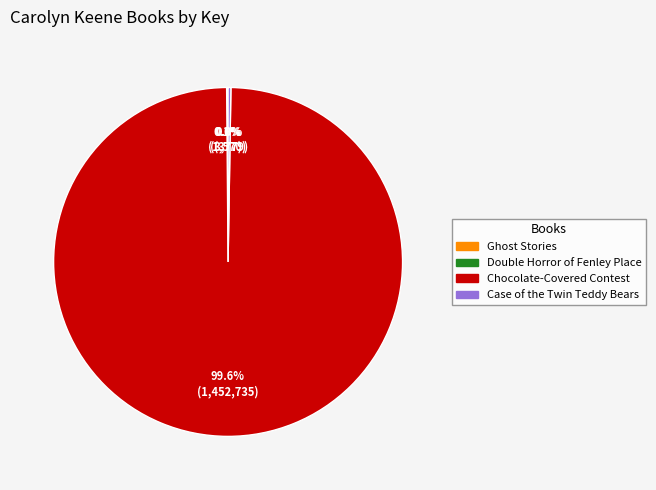

Does Chocolate-Covered Contest account for over 50% of the chart?

Yes